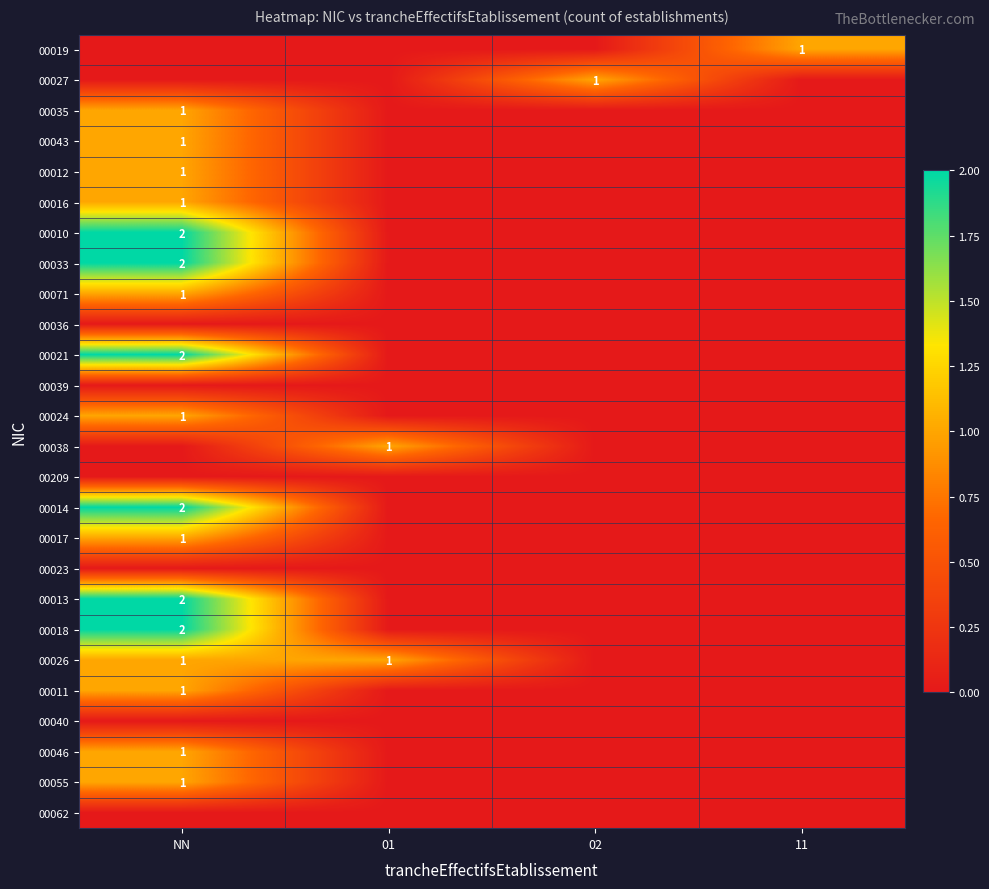

How many series are shown in this chart?

26